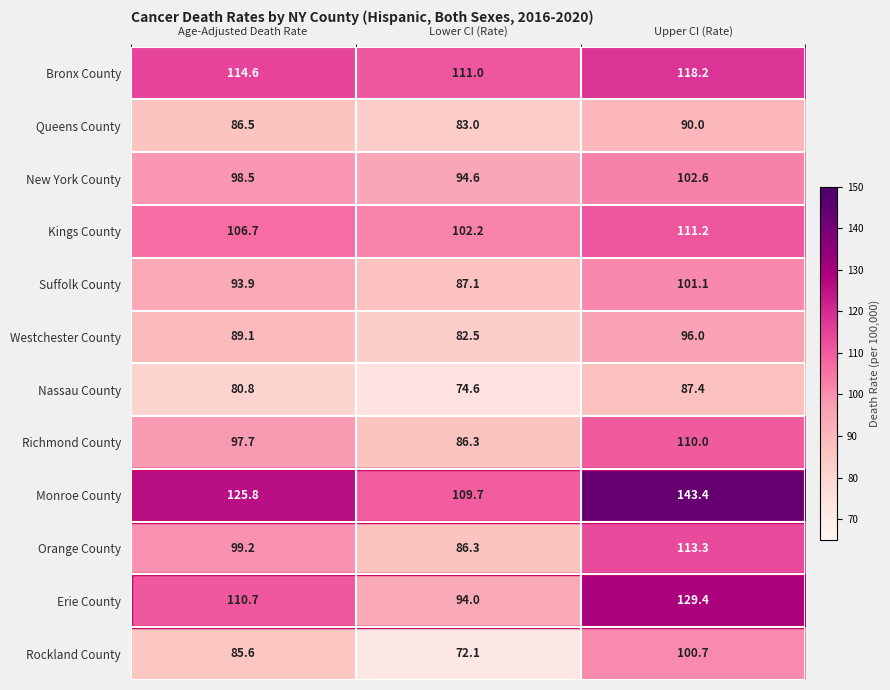

Which series has the largest range (max minus min)?

Erie County